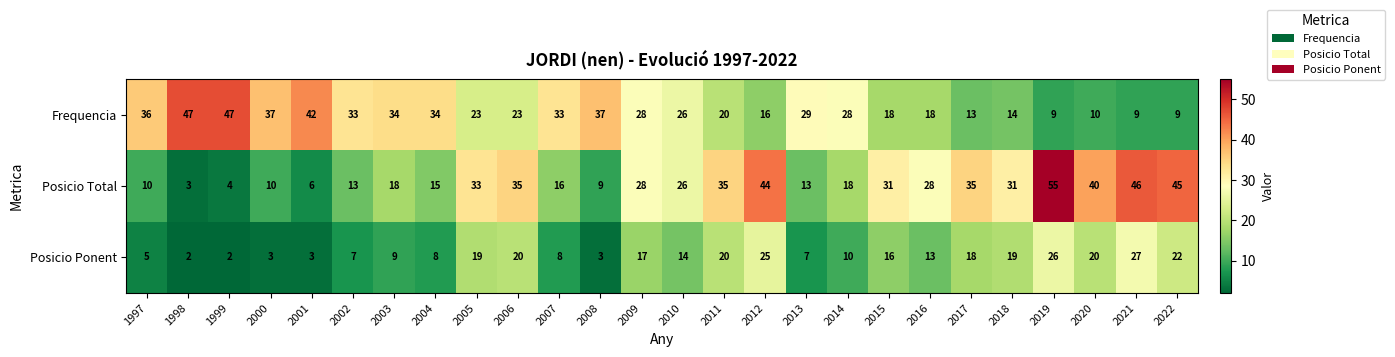

Where does the Posicio Ponent series first go above 14?

2005